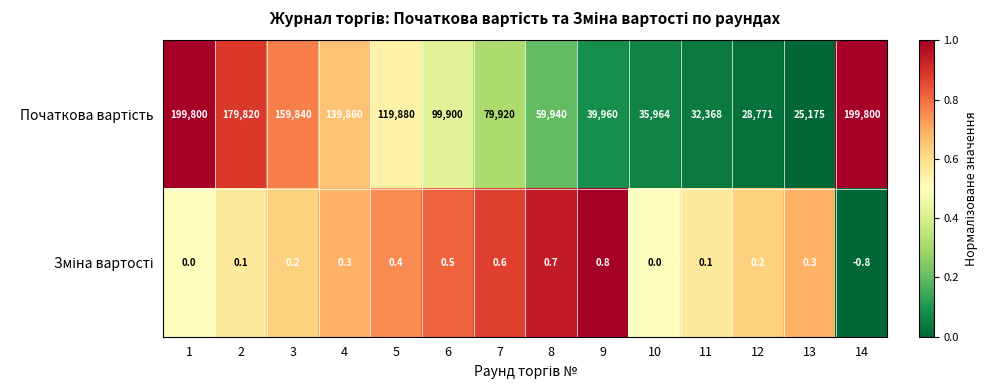

What is the total value across all series at 7?

79920.6